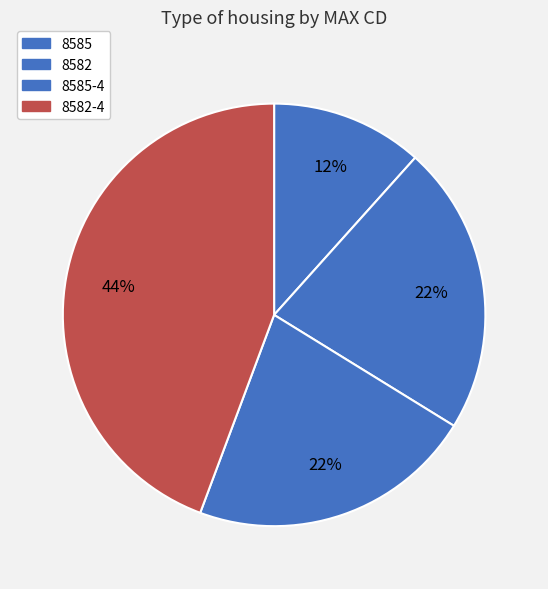

How many slices are in this pie chart?

4